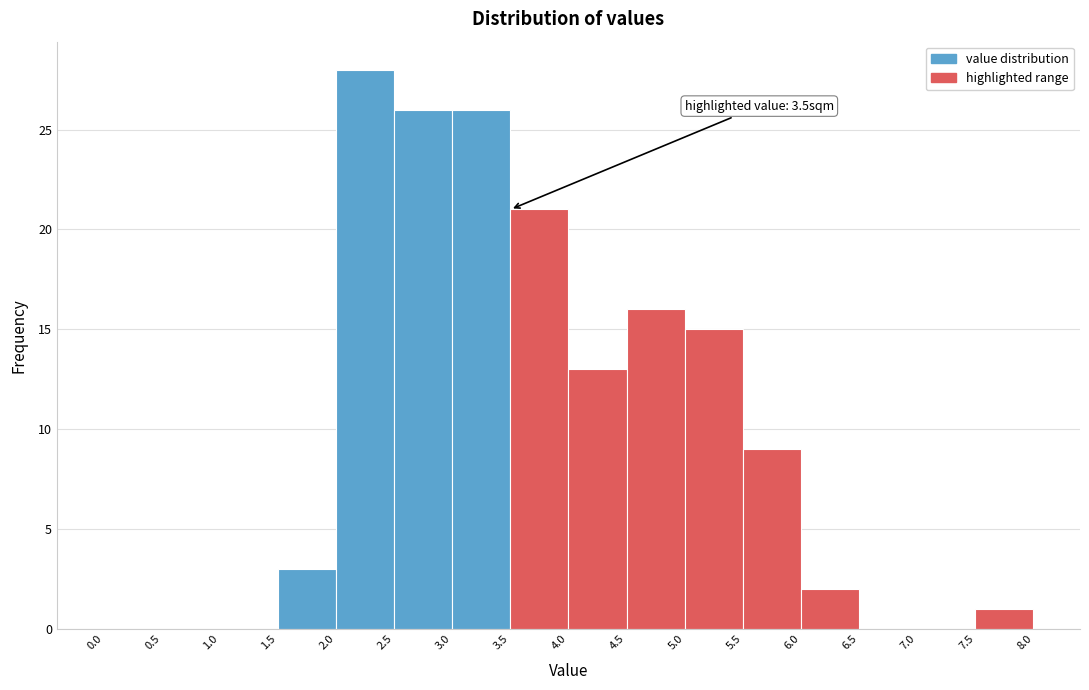

Which range on the x-axis has the tallest bar?

2.0 to 2.5